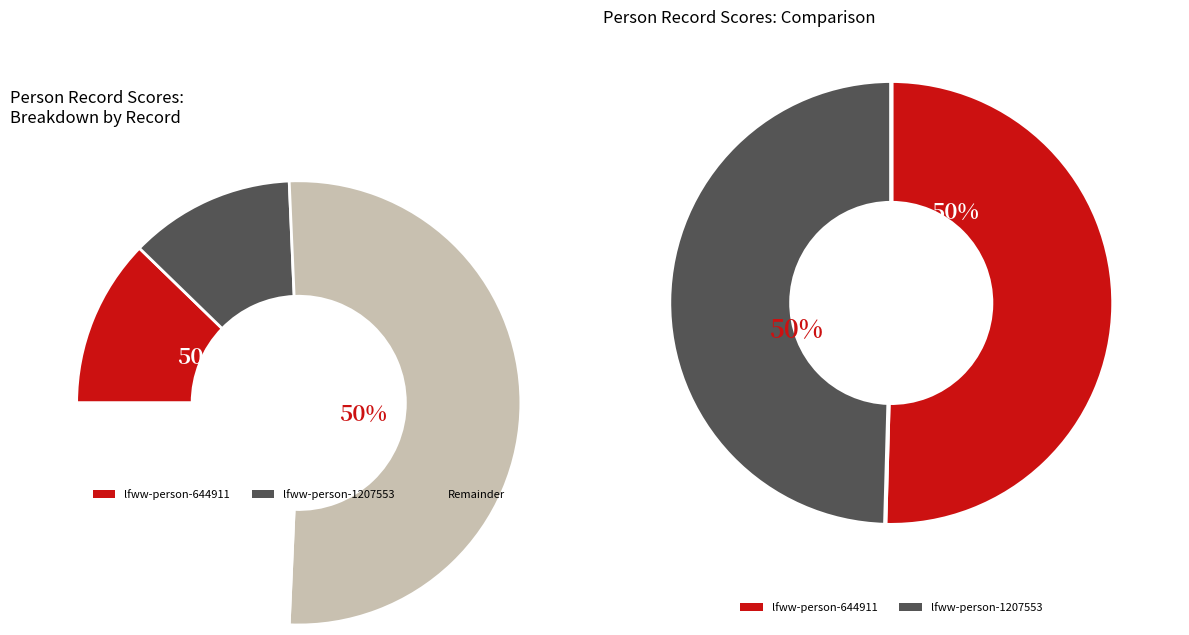

What percentage is the lfww-person-644911 slice, to the nearest percent?

50%